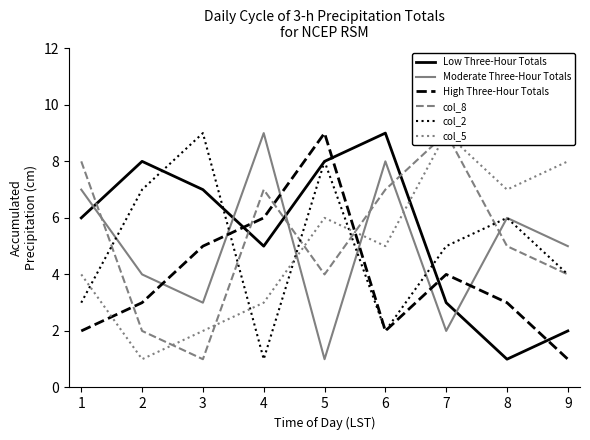

Is this an area chart (filled region under the line)?

No